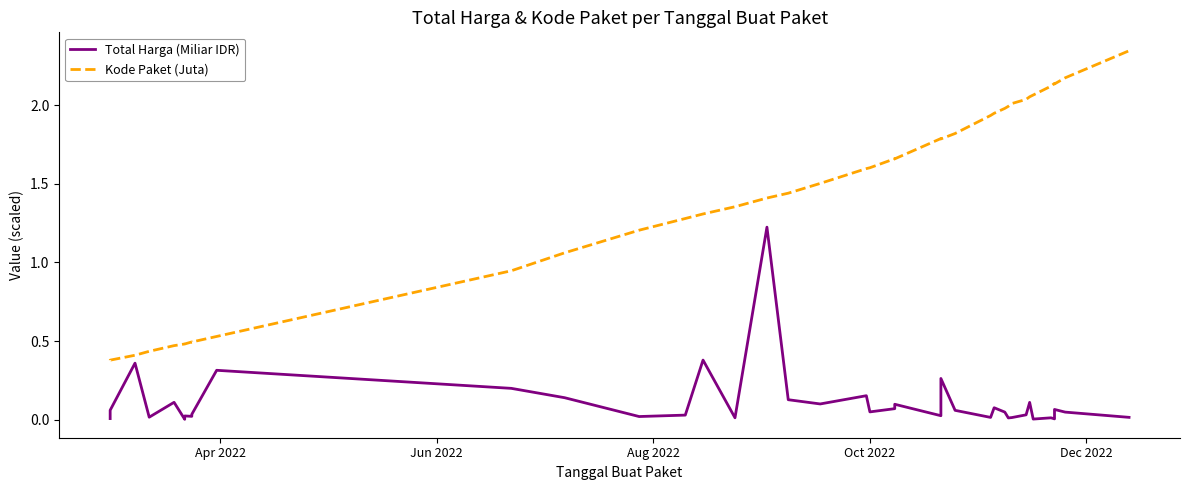

Reading right to left, list all the values displayed in this chart.

Total Harga (Miliar IDR): 0.0	0.0	0.1	0.0	0.0	0.0	0.1	0.0	0.0	0.0	0.0	0.1	0.0	0.1	0.3	0.0	0.1	0.1	0.0	0.2	0.1	0.1	1.2	0.0	0.4	0.0	0.0	0.1	0.2	0.3	0.0	0.0	0.0	0.0	0.0	0.1	0.0	0.4	0.1	0.0
Kode Paket (Juta): 2.3	2.2	2.1	2.1	2.1	2.1	2.1	2.0	2.0	2.0	2.0	1.9	1.9	1.8	1.8	1.8	1.7	1.7	1.6	1.6	1.5	1.4	1.4	1.4	1.3	1.3	1.2	1.1	0.9	0.5	0.5	0.5	0.5	0.5	0.5	0.5	0.4	0.4	0.4	0.4